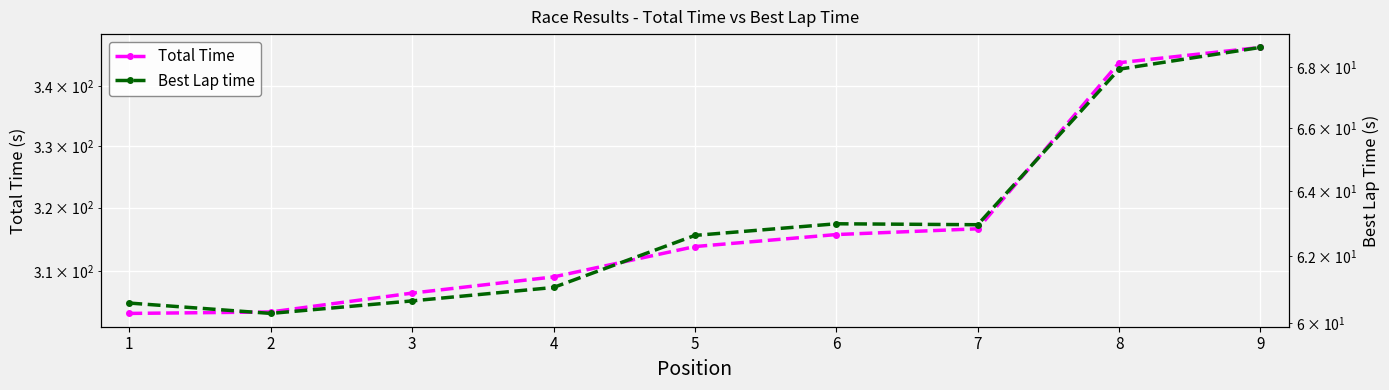

What is the difference between the highest and lowest values at 6?

252.8